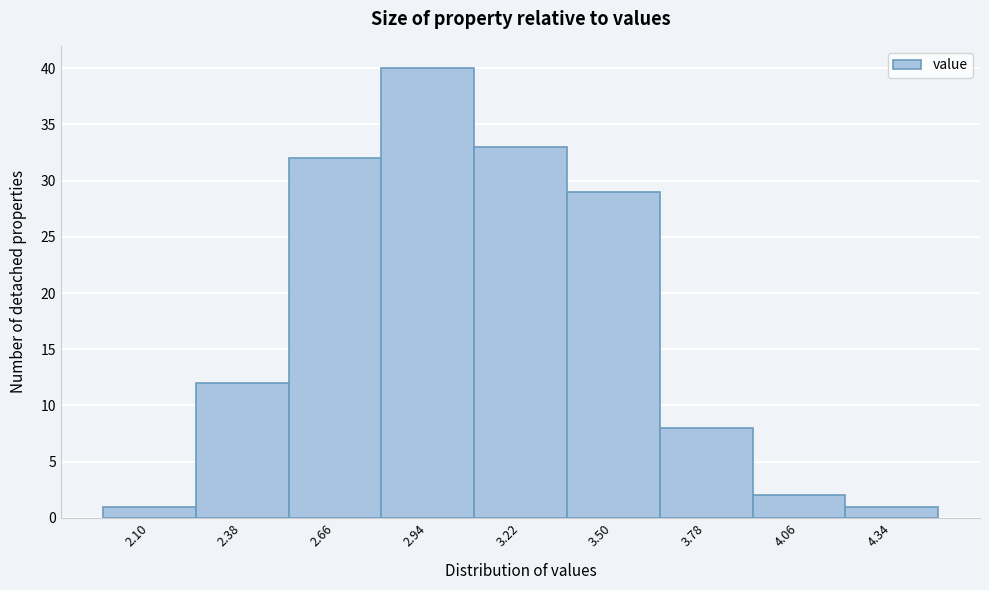

Reading left to right, extract all data points from this chart.

2.10=1	2.38=12	2.66=32	2.94=40	3.22=33	3.50=29	3.78=8	4.06=2	4.34=1